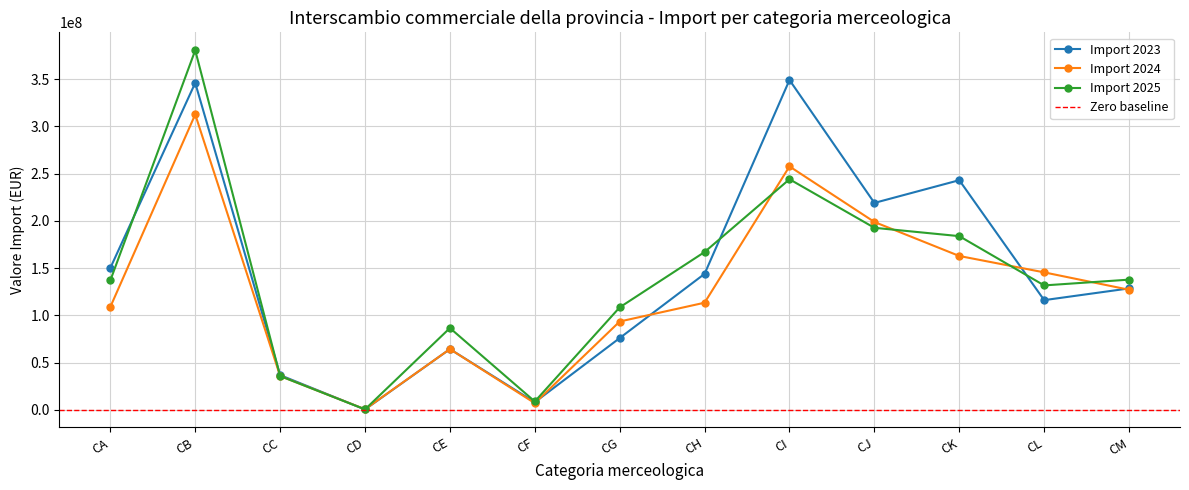

What is the value of the Import 2023 point at the 11th from the left?

243085248